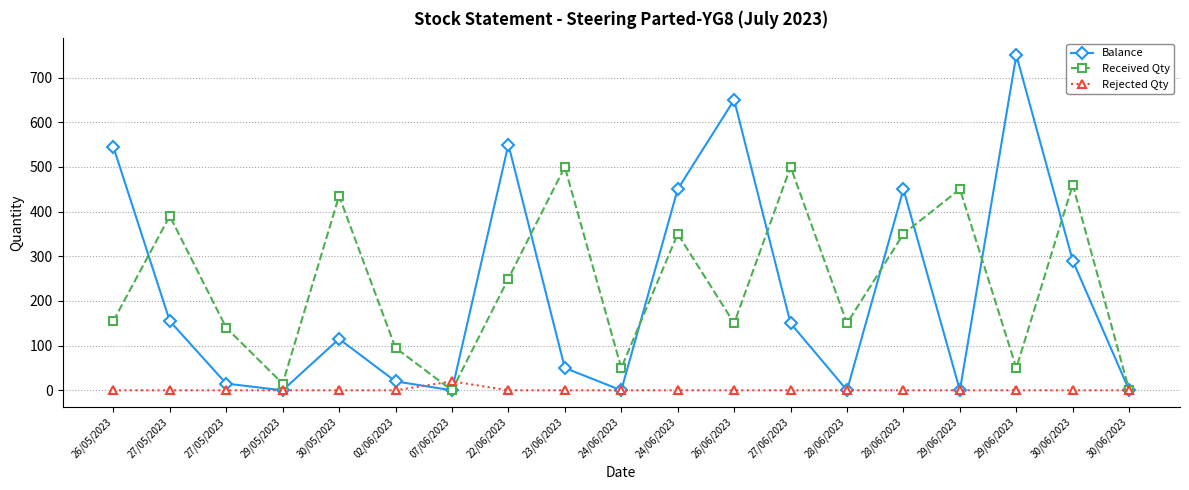

Where do Received Qty and Rejected Qty first cross each other?

02/06/2023 and 07/06/2023